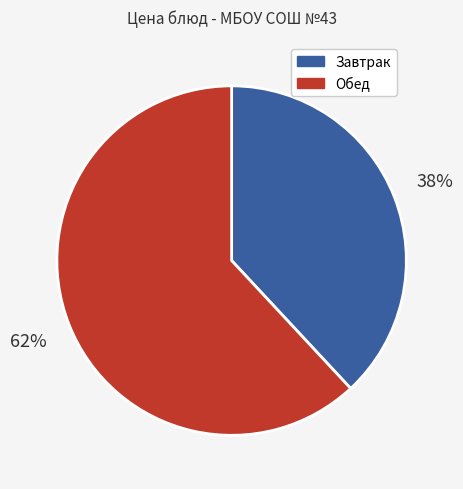

Does any single category account for the majority?

Yes